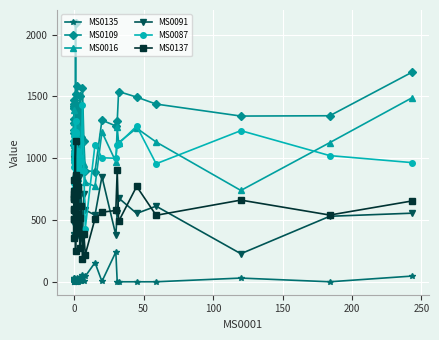

What is the difference between the maximum and minimum values in the MS0135 series?

241.0